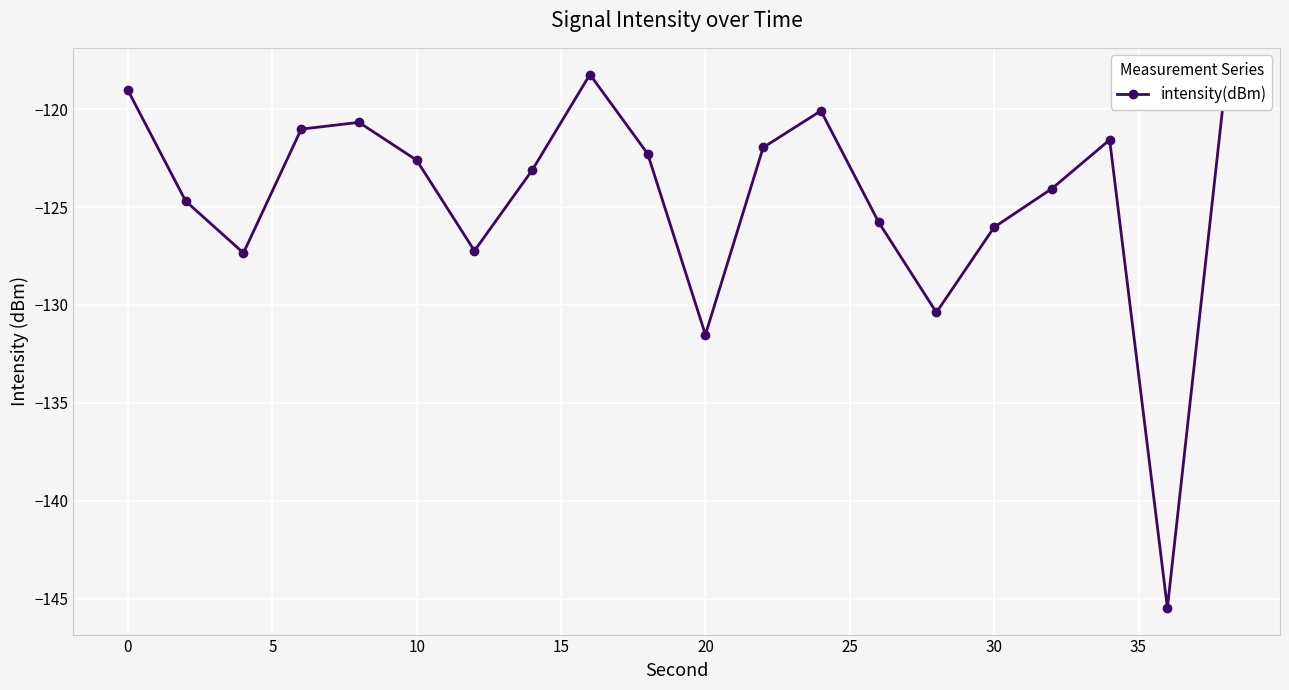

What is the minimum value shown in the chart?

-145.5